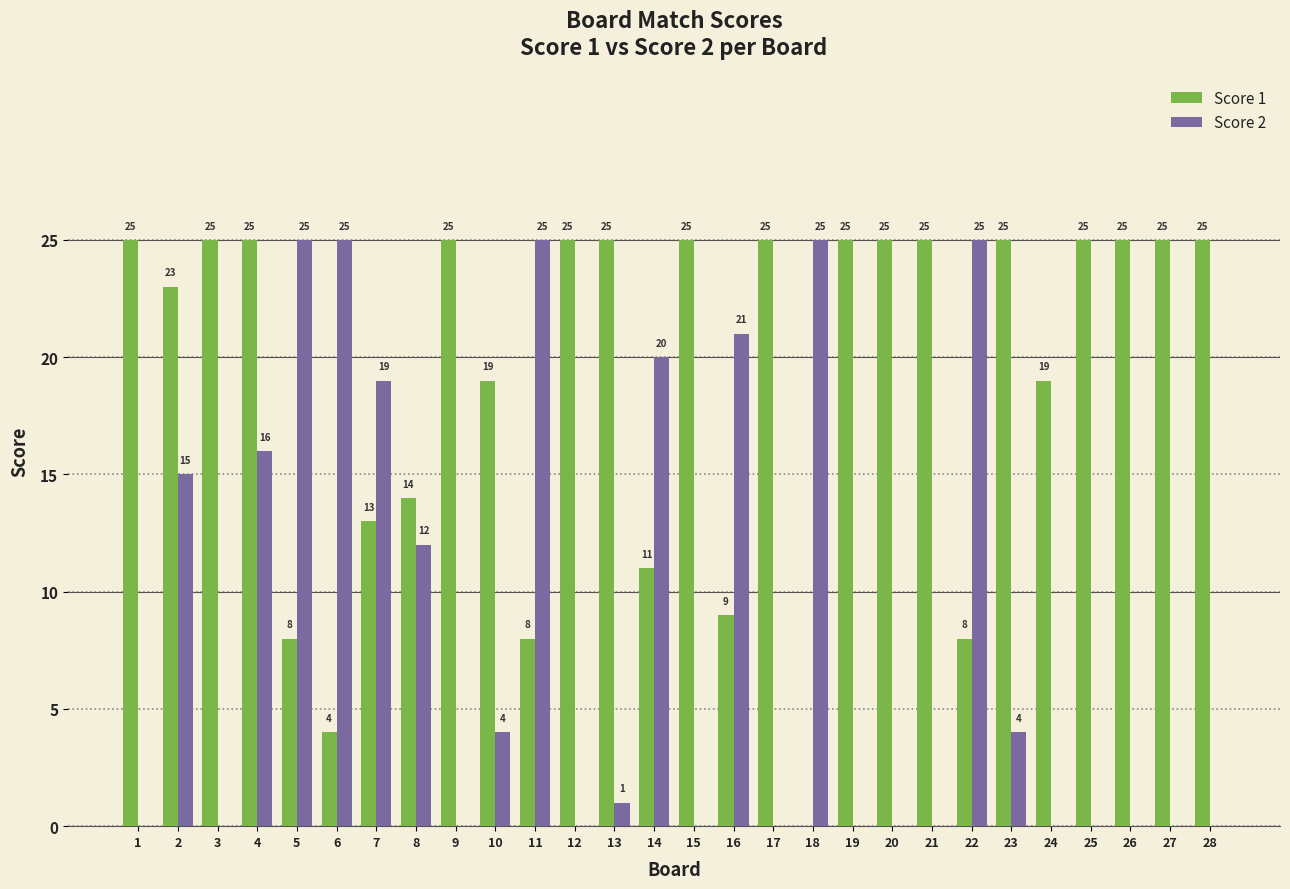

Does the chart contain stacked bars?

No